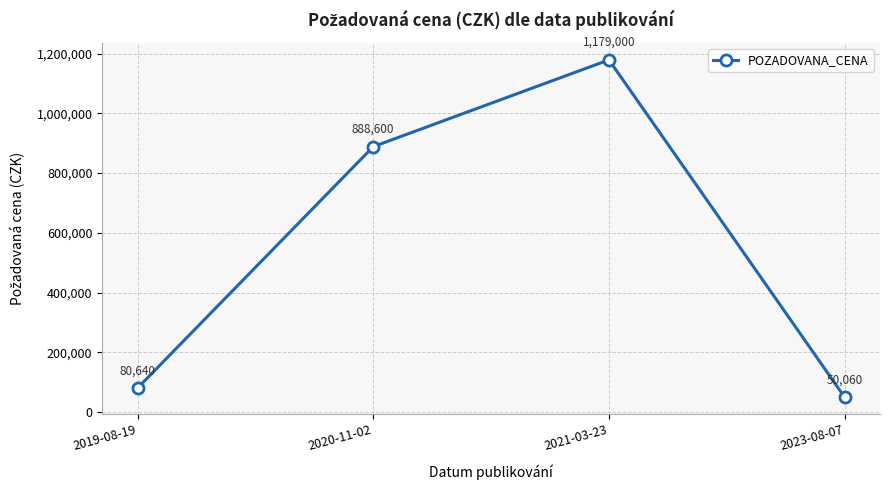

Between 2023-08-07 and 2020-11-02, which is larger?

2020-11-02